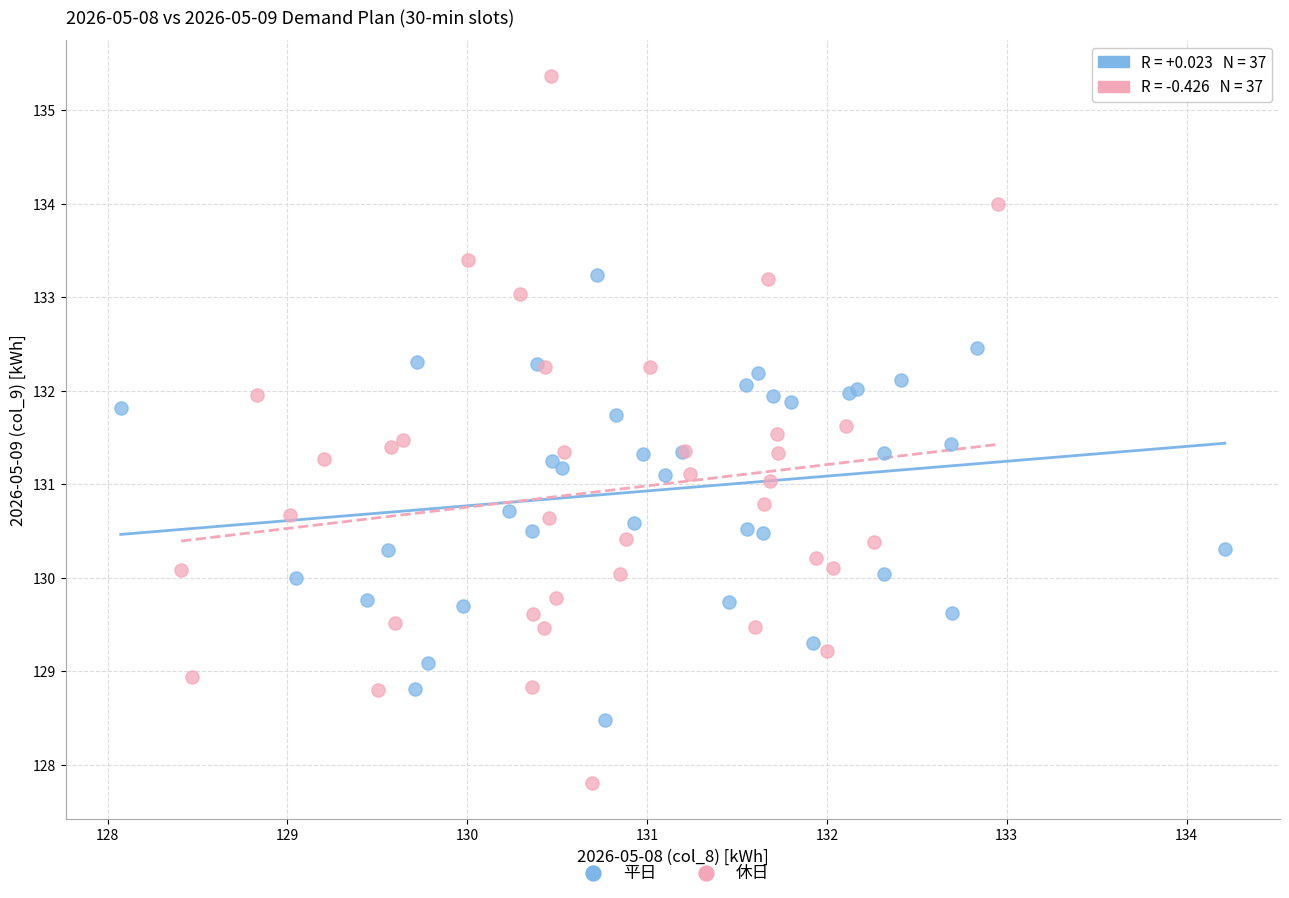

Which series contains the highest Y value?

休日